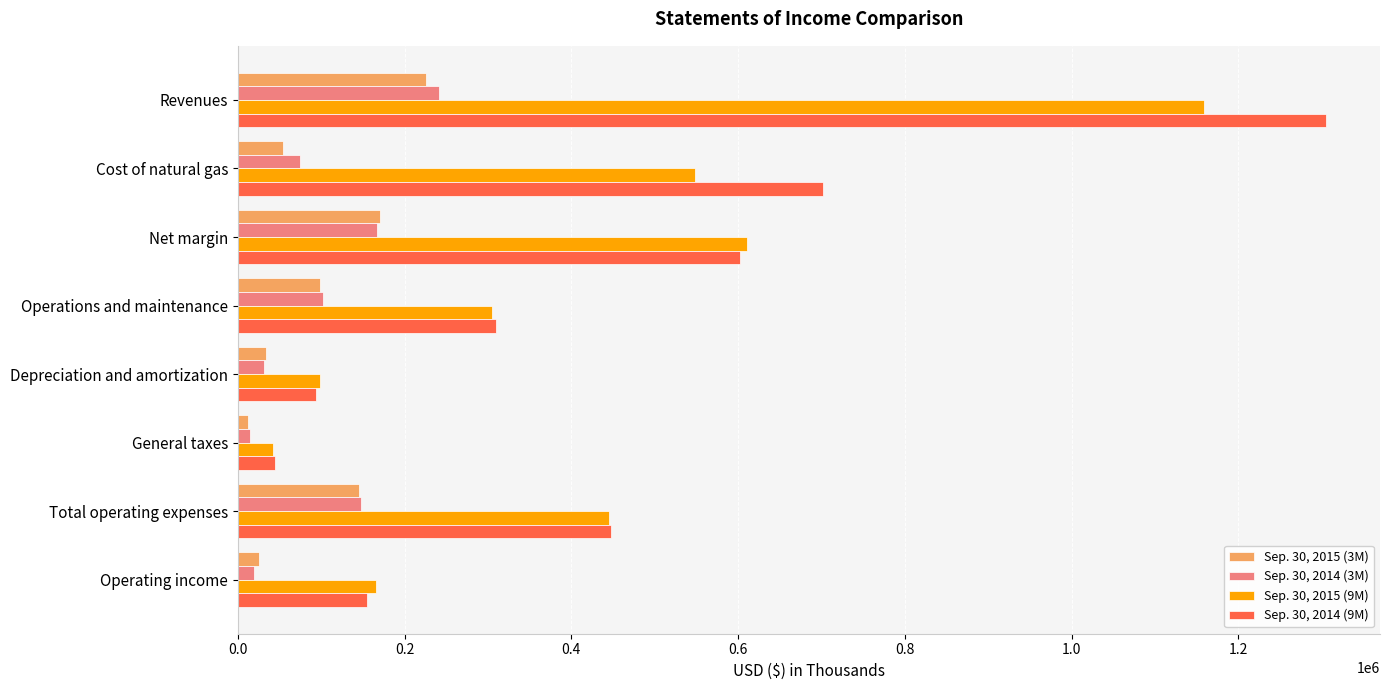

Where is Sep. 30, 2015 (3M) nearest to the value 119061?

Operations and maintenance